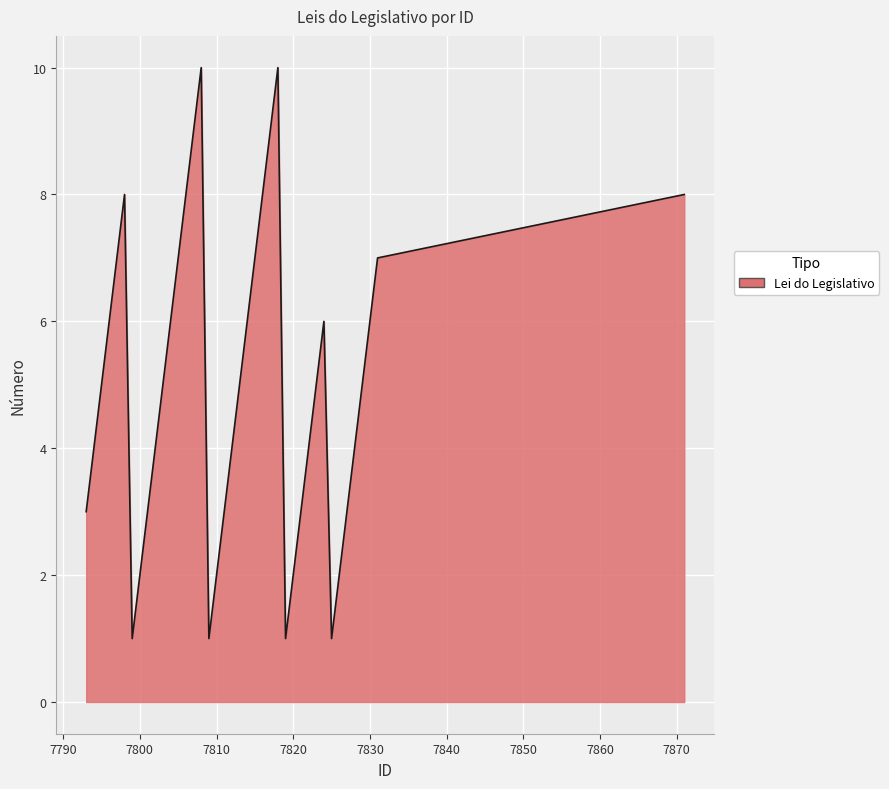

What is the maximum value shown in the chart?

10